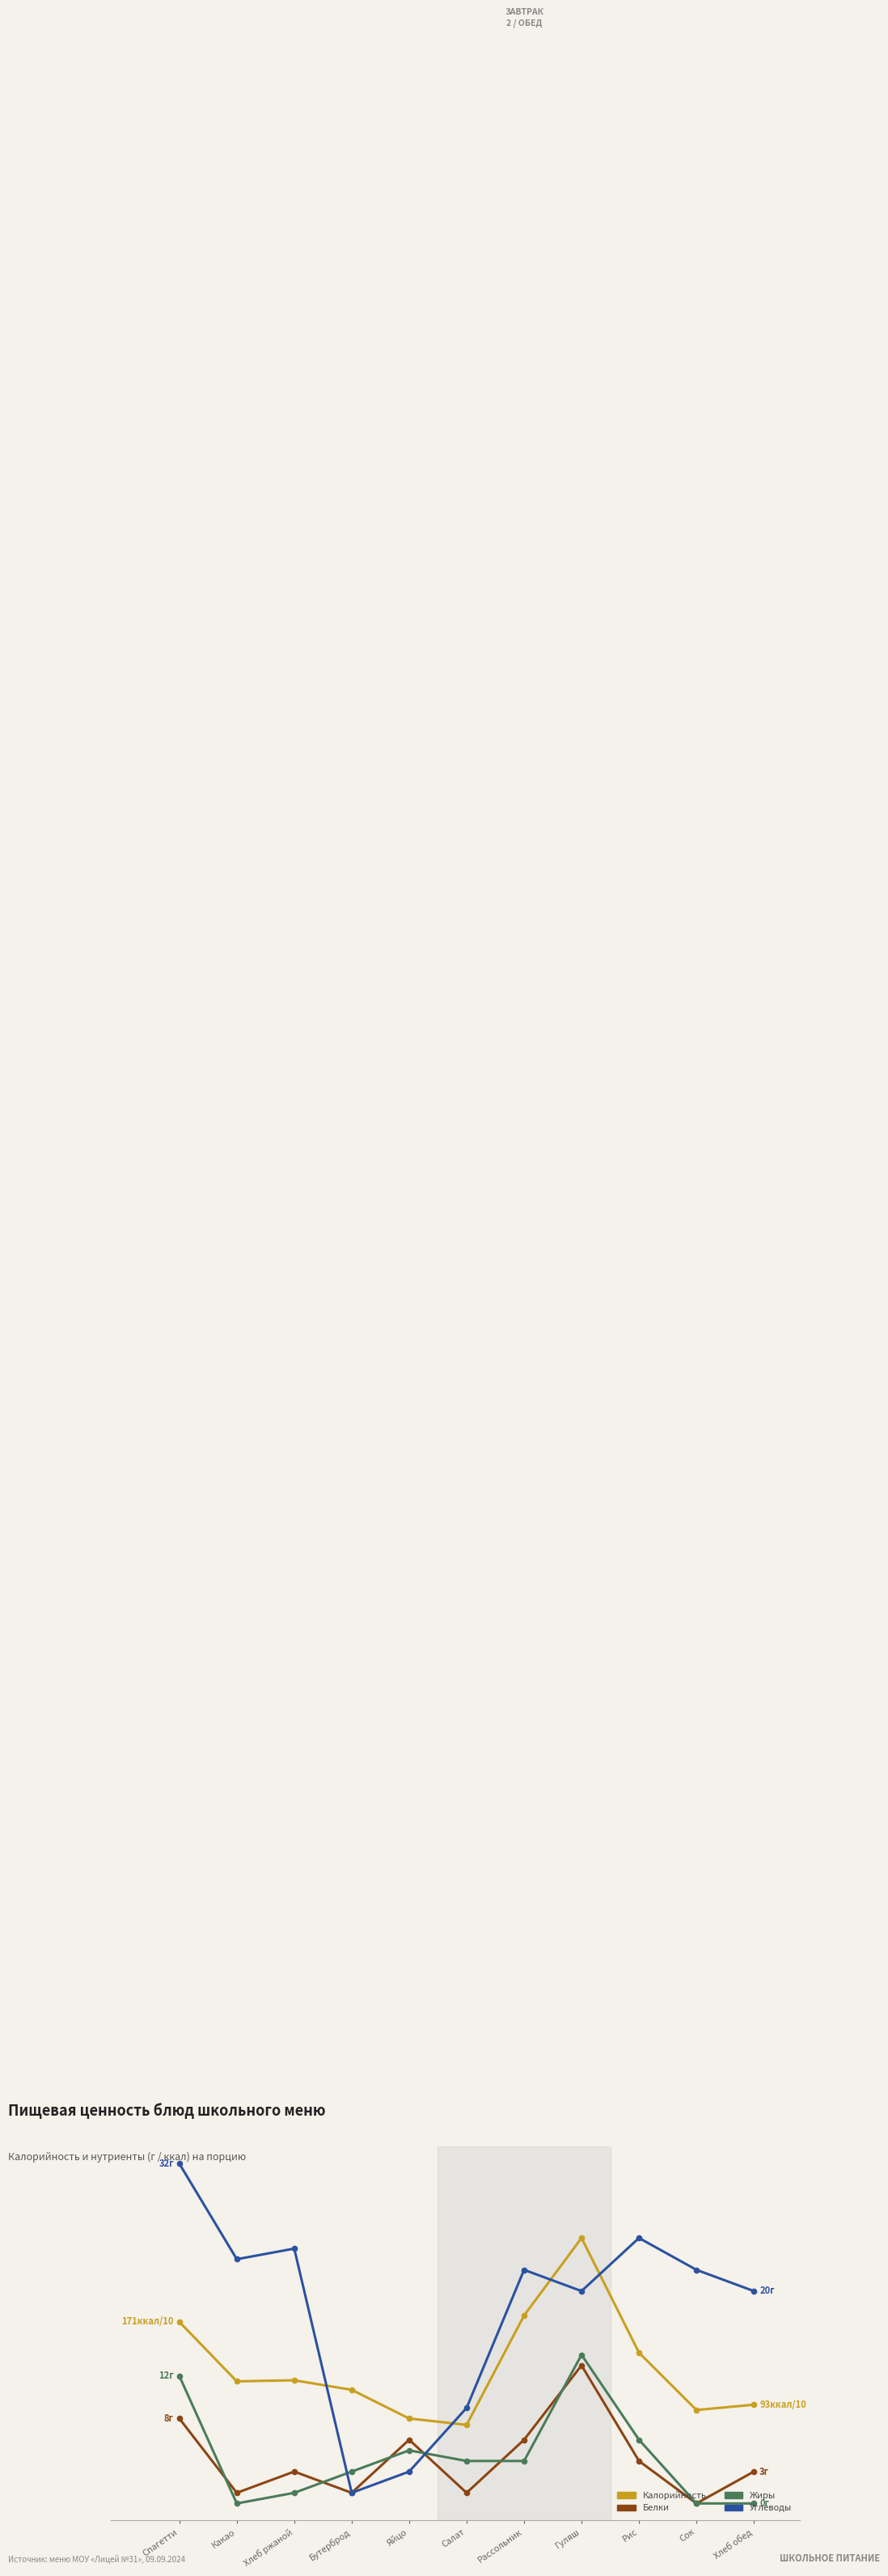

What are all the series names shown in the legend?

Калорийность, Белки, Жиры, Углеводы